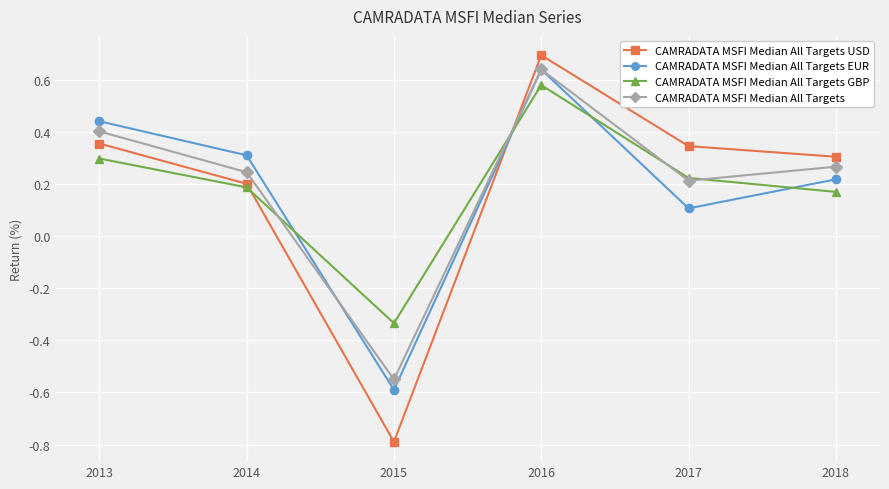

How many values in the CAMRADATA MSFI Median All Targets series are below 0?

1